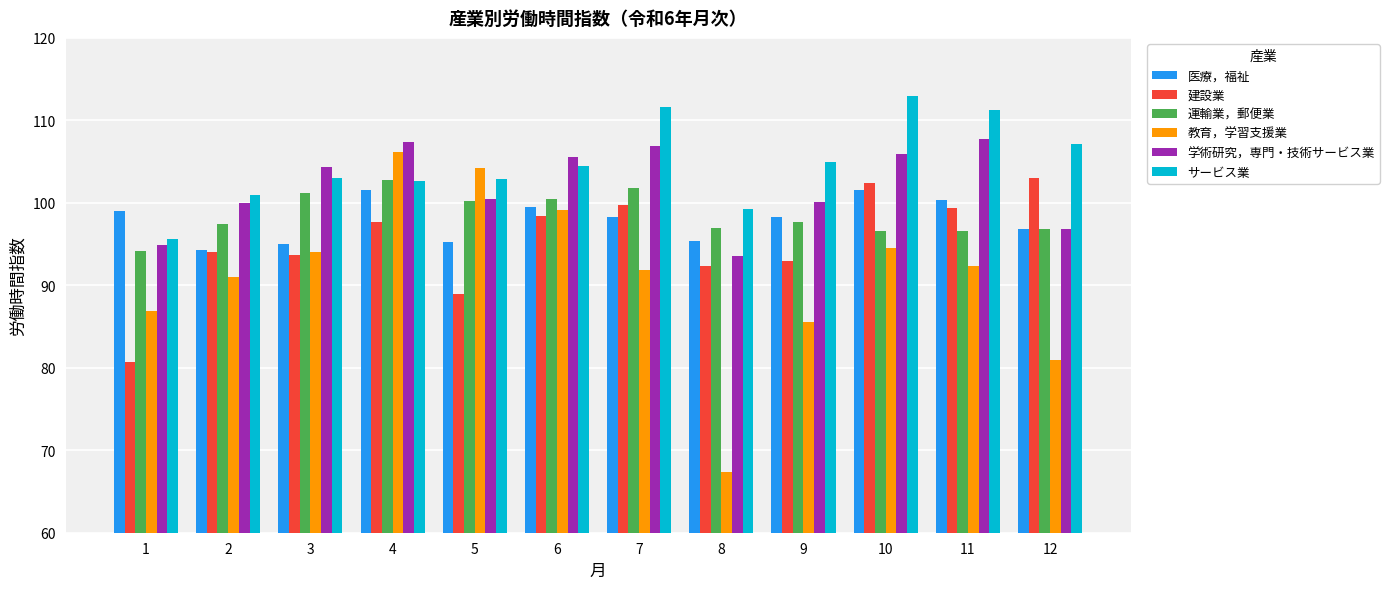

What is the sum of the 教育，学習支援業 values at 10 and 2?

185.5